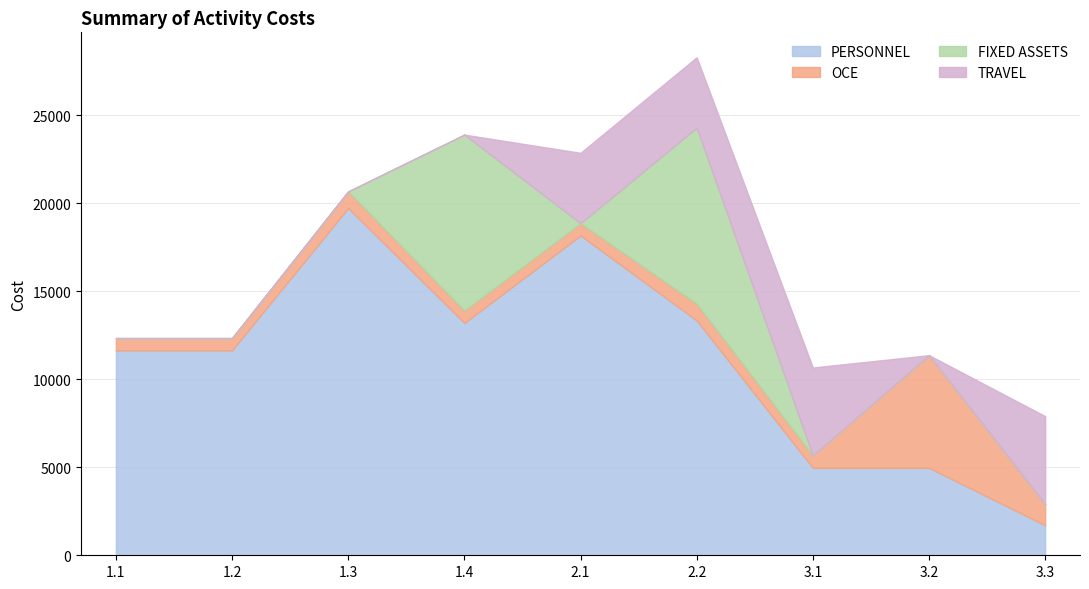

Where is the first local maximum for OCE?

1.3